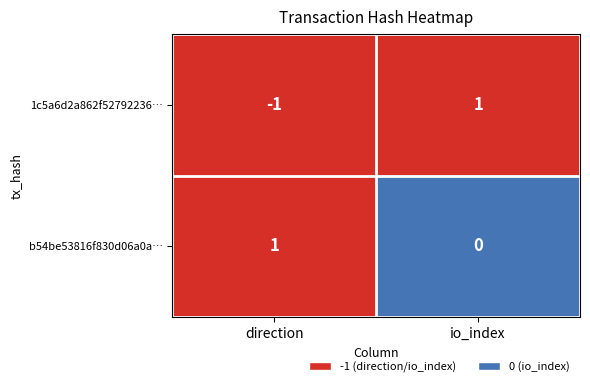

How many 1c5a6d2a862f527922363c5f0422ca37e7033cb values are between -1 and 1?

2